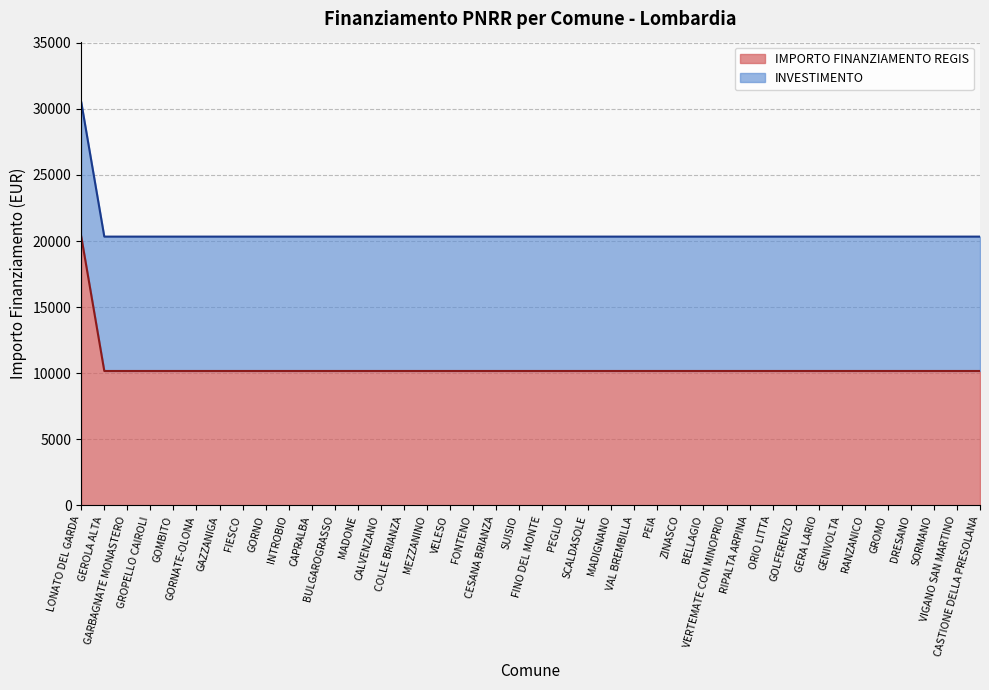

Reading right to left, what are all the values shown in this chart?

CASTIONE DELLA PRESOLANA=10172	VIGANO SAN MARTINO=10172	SORMANO=10172	DRESANO=10172	GROMO=10172	RANZANICO=10172	GENIVOLTA=10172	GERA LARIO=10172	GOLFERENZO=10172	ORIO LITTA=10172	RIPALTA ARPINA=10172	VERTEMATE CON MINOPRIO=10172	BELLAGIO=10172	ZINASCO=10172	PEIA=10172	VAL BREMBILLA=10172	MADIGNANO=10172	SCALDASOLE=10172	PEGLIO=10172	FINO DEL MONTE=10172	SUISIO=10172	CESANA BRIANZA=10172	FONTENO=10172	VELESO=10172	MEZZANINO=10172	COLLE BRIANZA=10172	CALVENZANO=10172	MADONE=10172	BULGAROGRASSO=10172	CAPRALBA=10172	INTROBIO=10172	GORNO=10172	FIESCO=10172	GAZZANIGA=10172	GORNATE-OLONA=10172	GOMBITO=10172	GROPELLO CAIROLI=10172	GARBAGNATE MONASTERO=10172	GEROLA ALTA=10172	LONATO DEL GARDA=20344